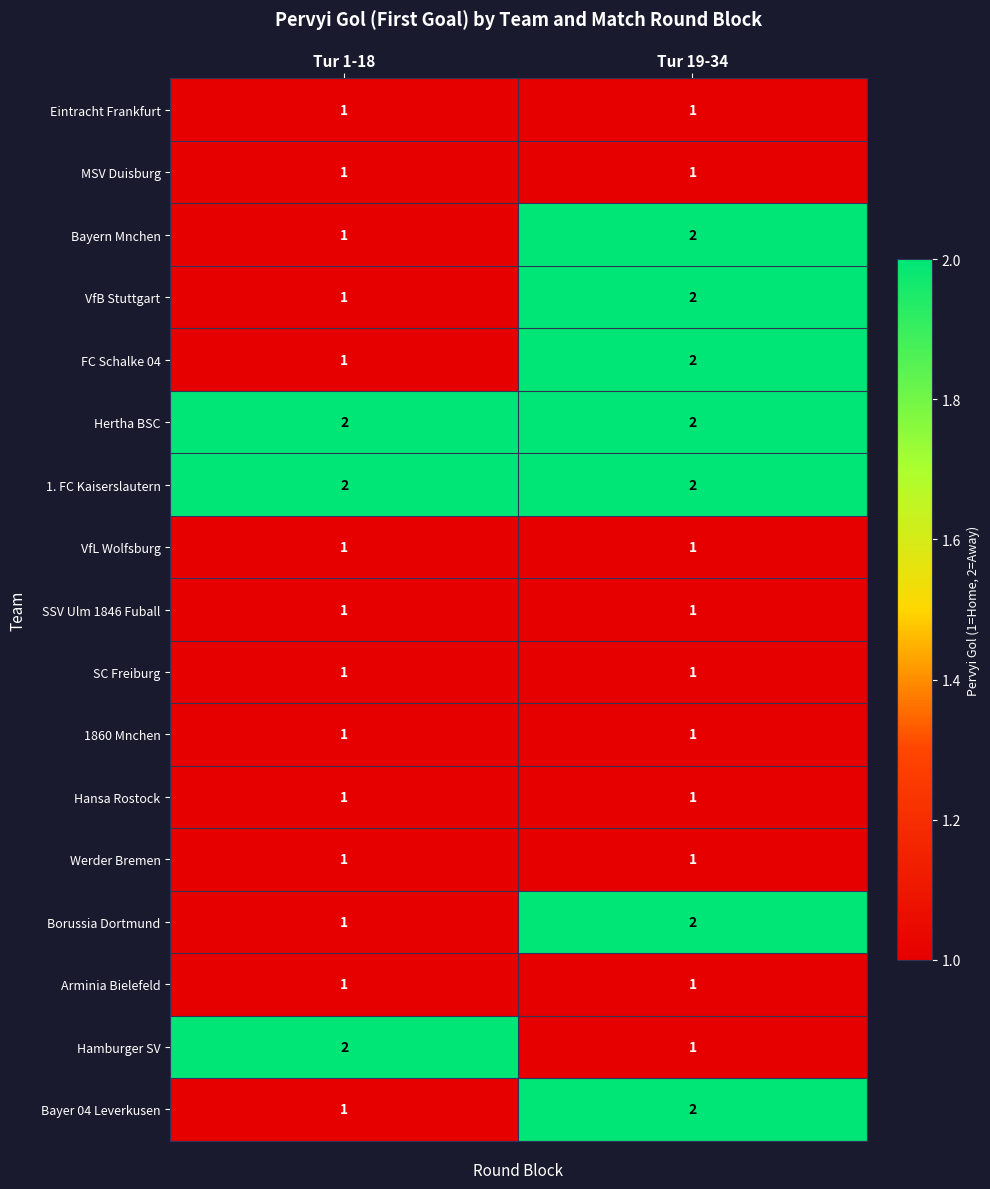

True or false: Arminia Bielefeld has a value of 2 at Tur 19-34.

False